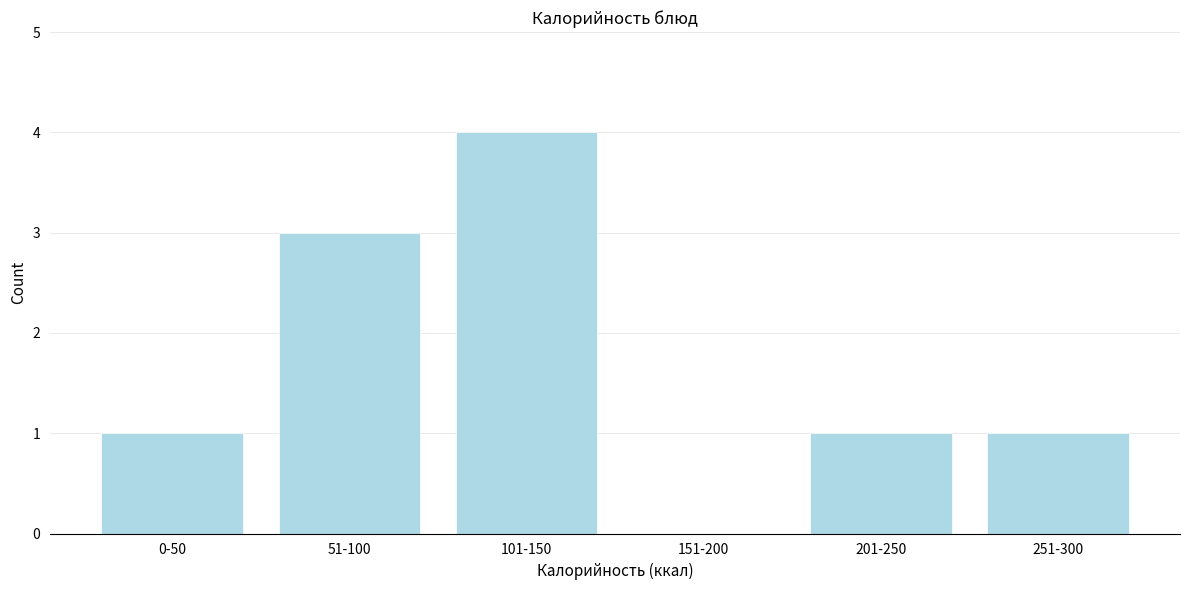

Reading left to right, extract all data points from this chart.

0-50=1	51-100=3	101-150=4	151-200=0	201-250=1	251-300=1